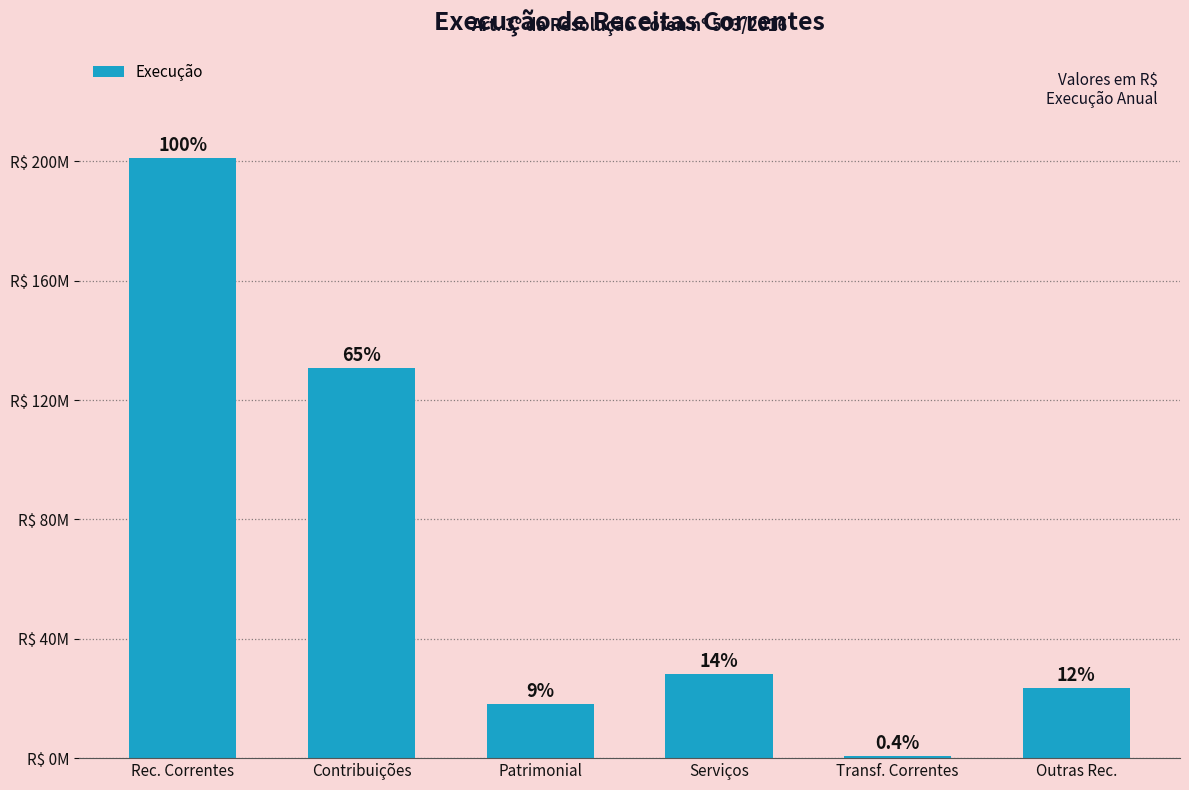

The value at Contribuições is 130632104.9. True or false?

True